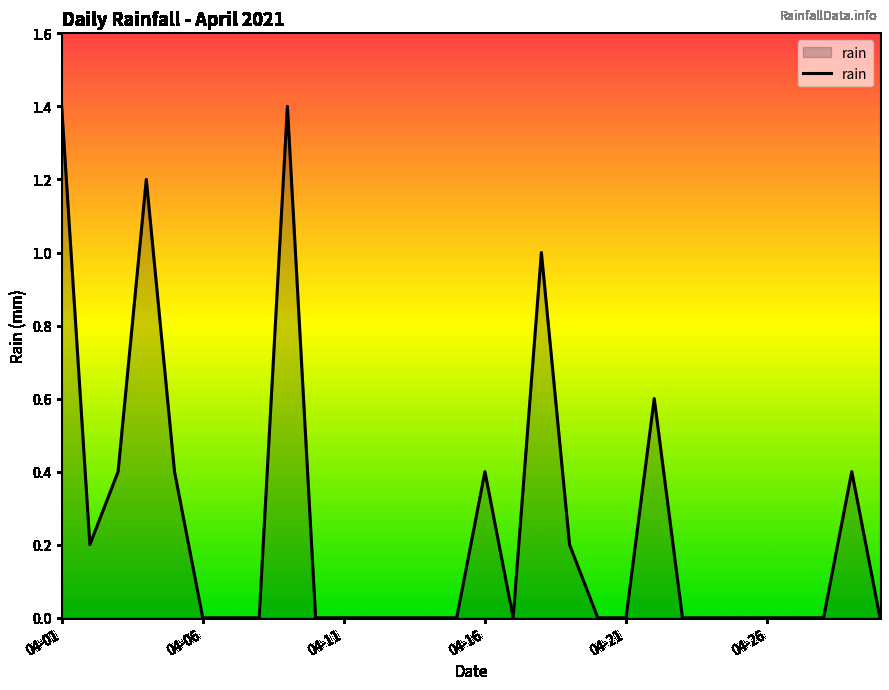

What is the difference between the maximum and minimum values?

1.4